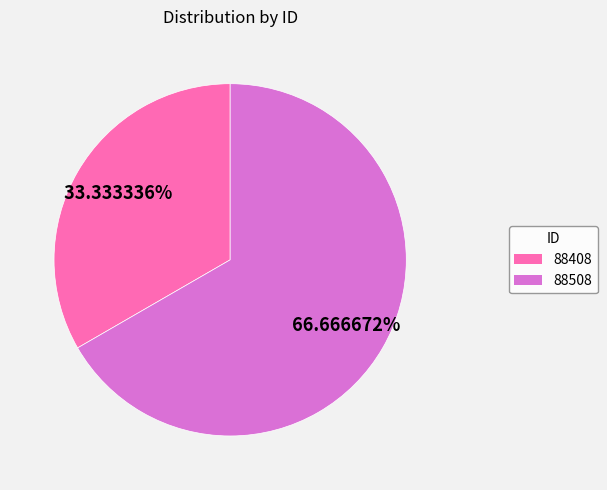

What is the smallest slice in the pie chart?

88408